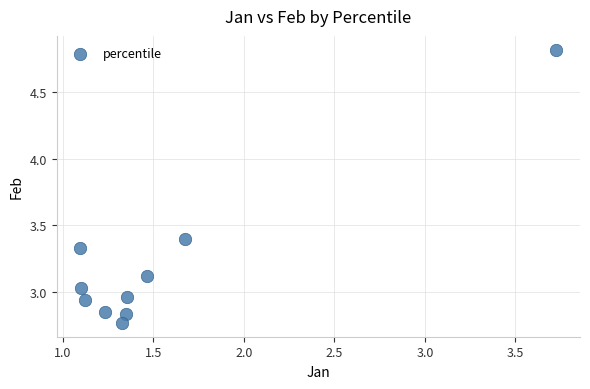

What is the range of X values (max minus min)?

2.6